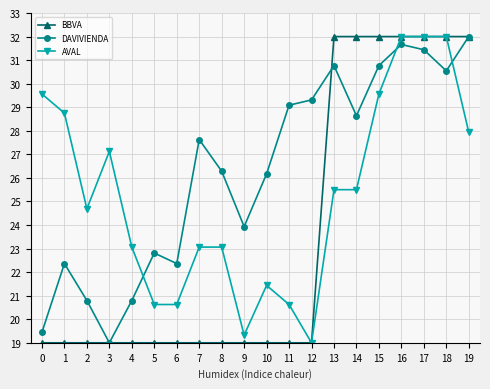

Reading left to right, what are all the values shown in this chart?

BBVA: 19.0	19.0	19.0	19.0	19.0	19.0	19.0	19.0	19.0	19.0	19.0	19.0	19.0	32.0	32.0	32.0	32.0	32.0	32.0	32.0
DAVIVIENDA: 19.4	22.4	20.8	19.0	20.8	22.8	22.4	27.6	26.3	23.9	26.2	29.1	29.3	30.8	28.6	30.8	31.7	31.4	30.5	32.0
AVAL: 29.6	28.8	24.7	27.1	23.1	20.6	20.6	23.1	23.1	19.3	21.4	20.6	19.0	25.5	25.5	29.6	32.0	32.0	32.0	27.9